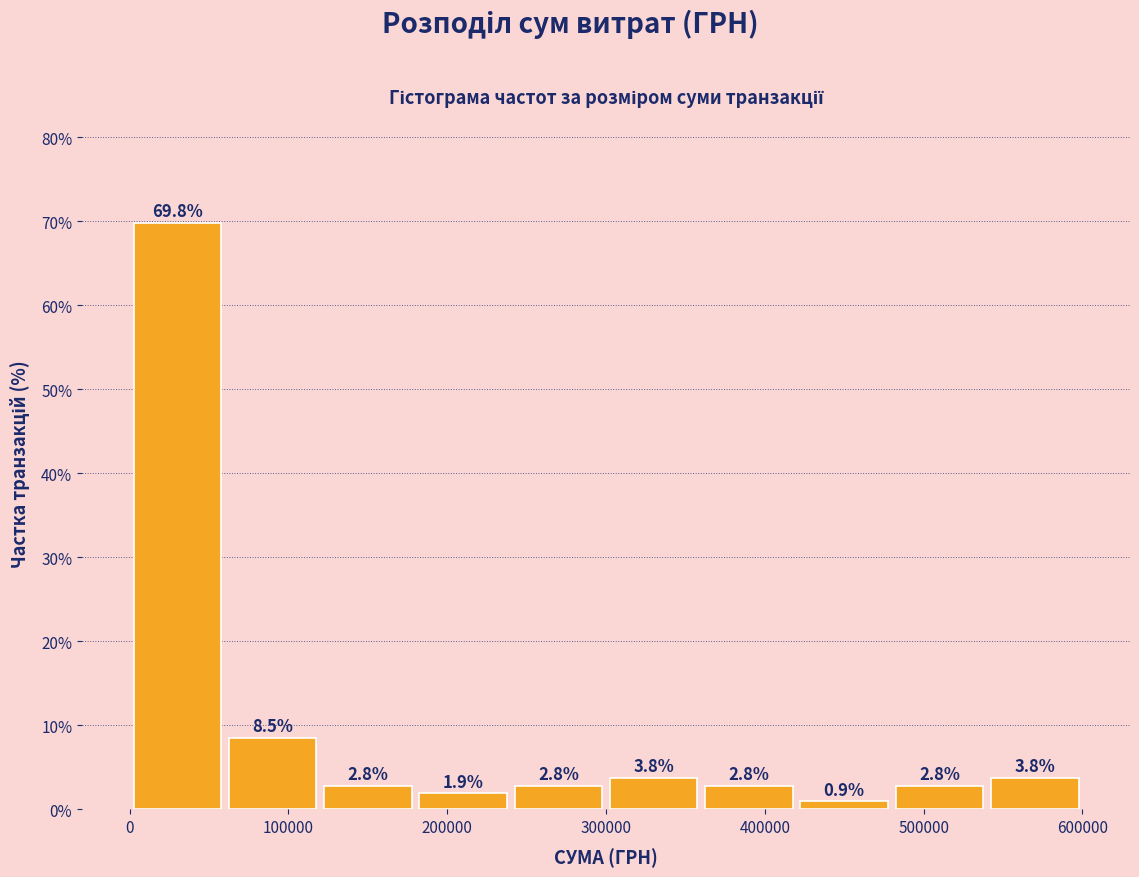

Over which range of the x-axis is the bar tallest?

0 to 60000